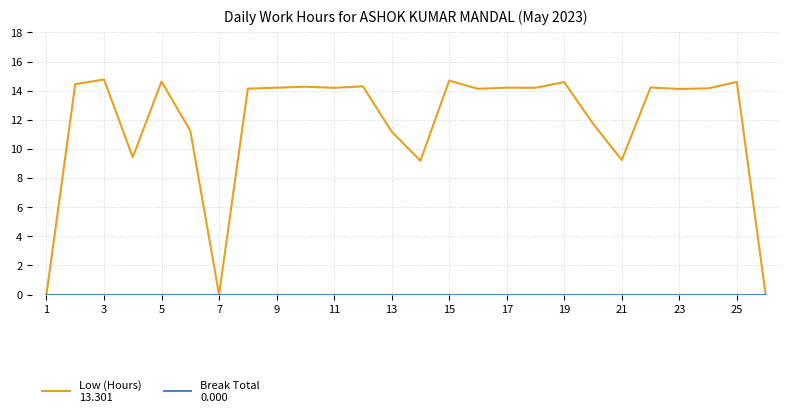

What is the maximum value shown in the chart?

14.8